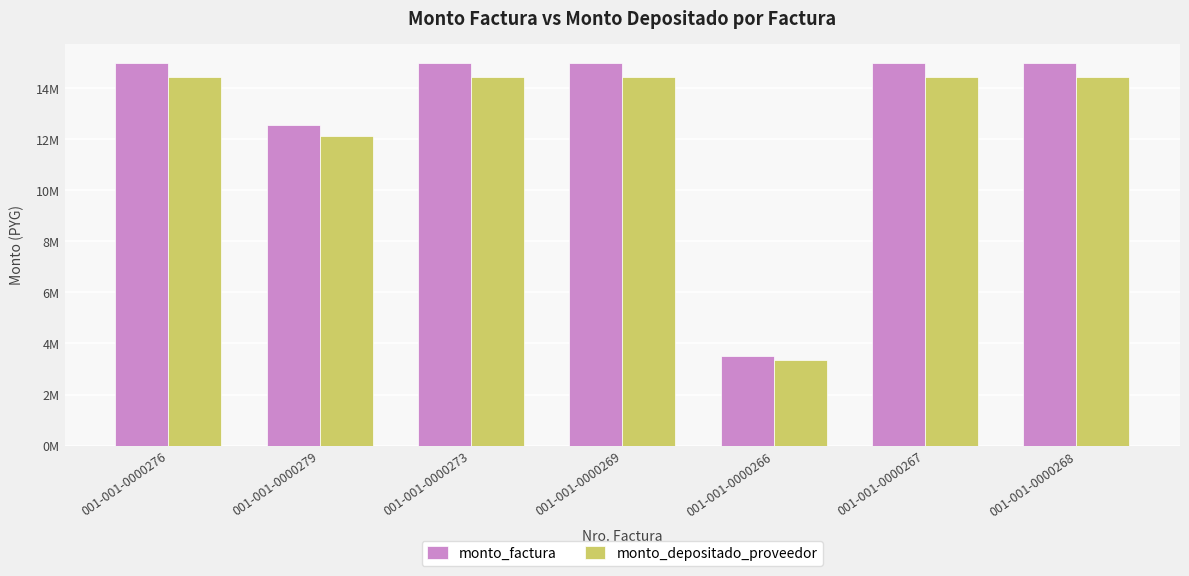

Which category has the lowest value across all series?

001-001-0000266